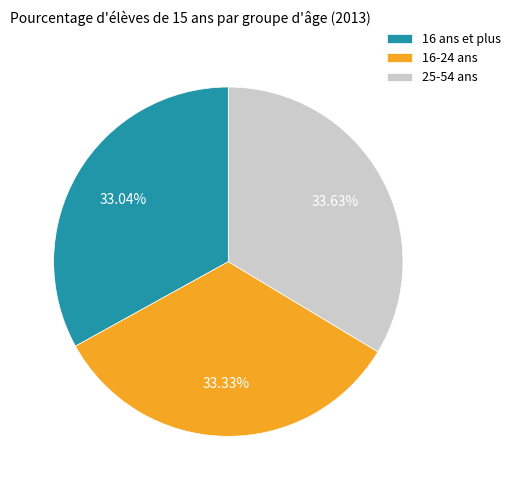

What portion of the pie excludes 16 ans et plus?

67.0%